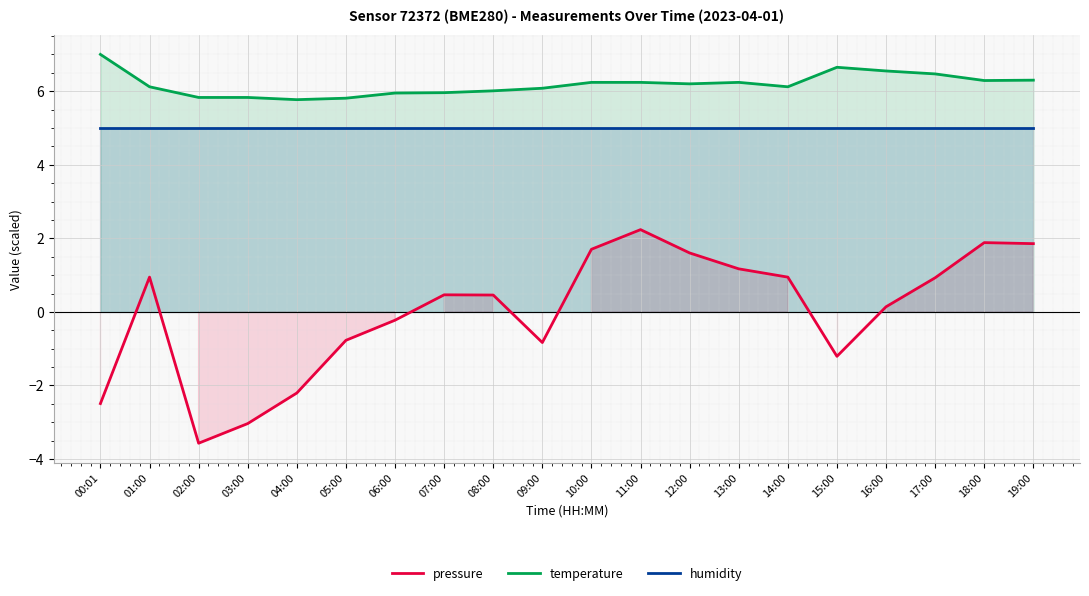

List the series in order of their peak value, highest first.

temperature, humidity, pressure